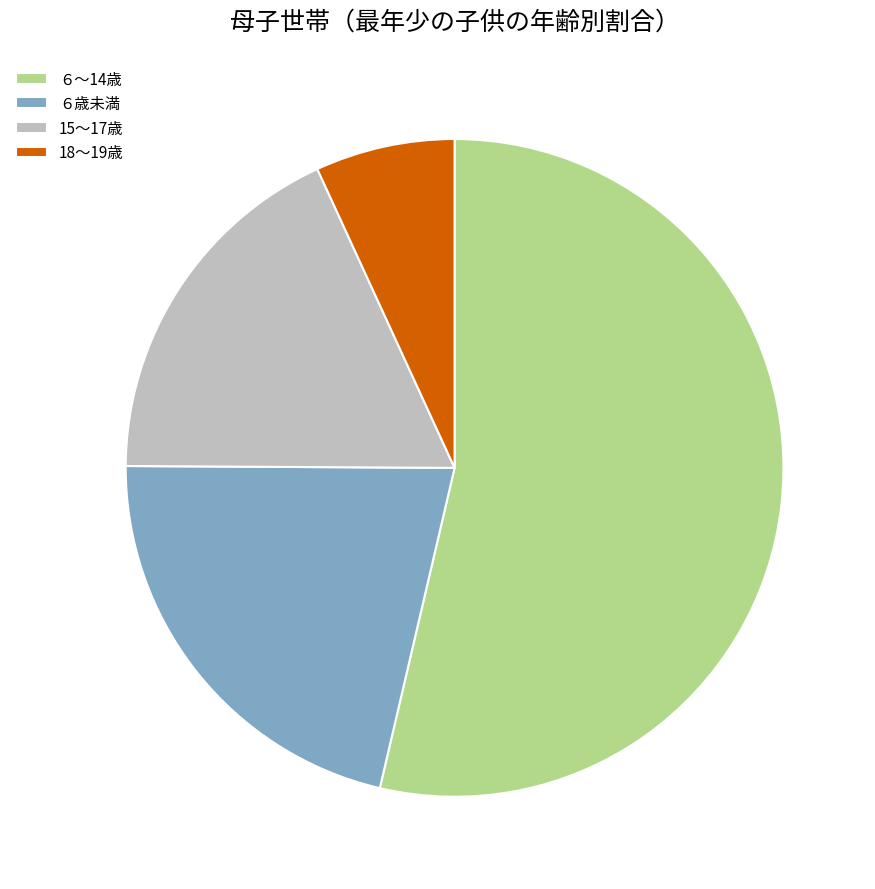

Between 15～17歳 and ６～14歳, which is larger?

６～14歳